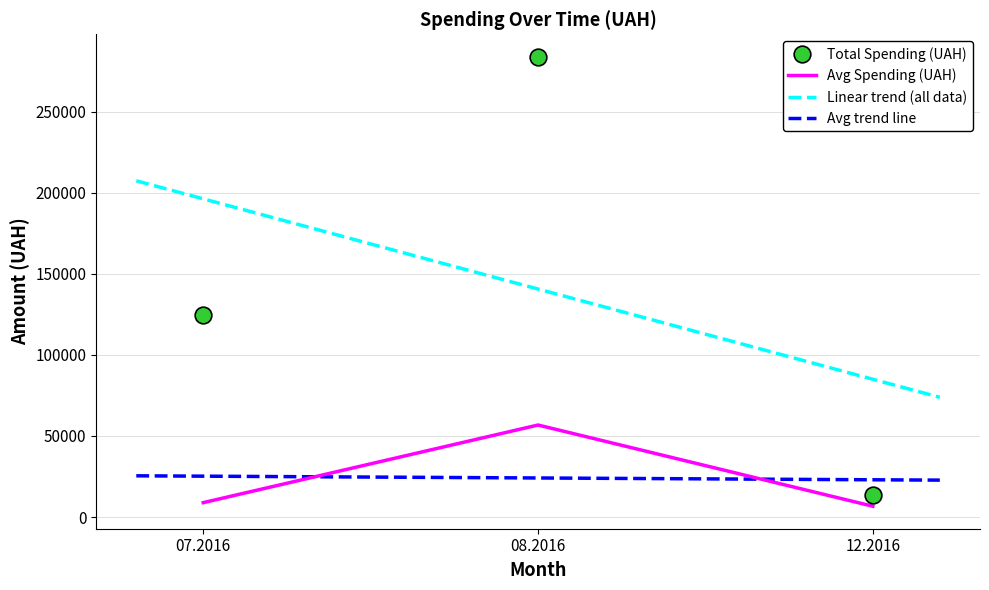

Rank the categories by Total Spending (UAH) value from highest to lowest.

08.2016, 07.2016, 12.2016